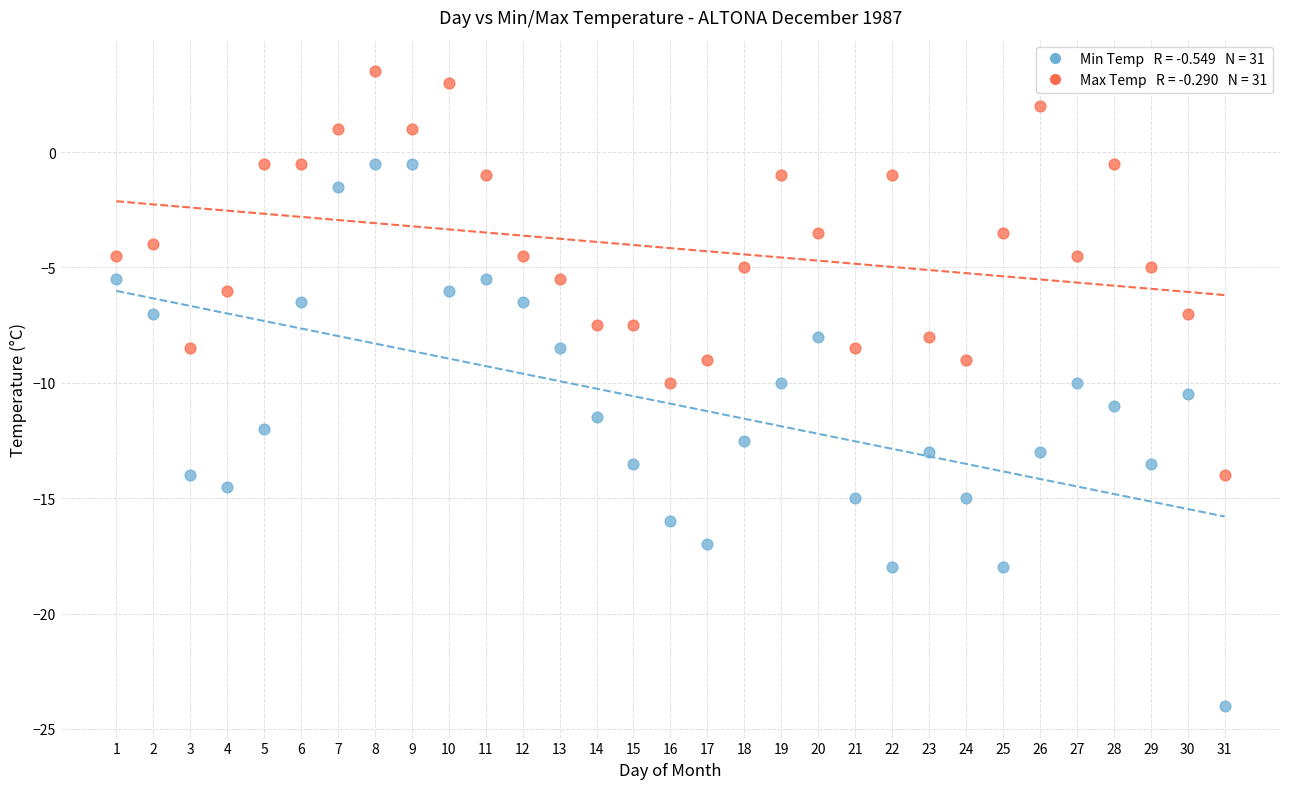

Across all data points, what is the range of X values (max minus min)?

30.0